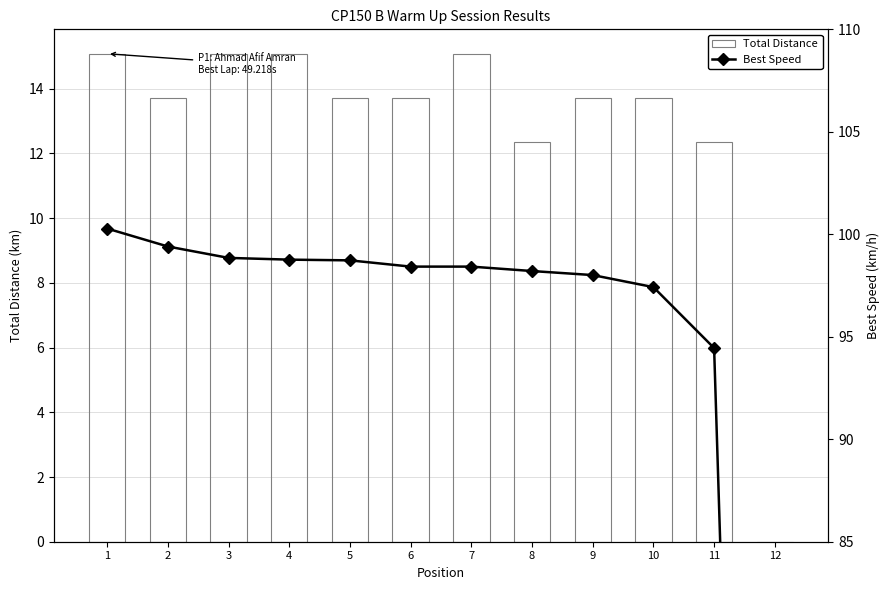

What is the difference between the maximum and second lowest values in the Total Distance series?

2.7